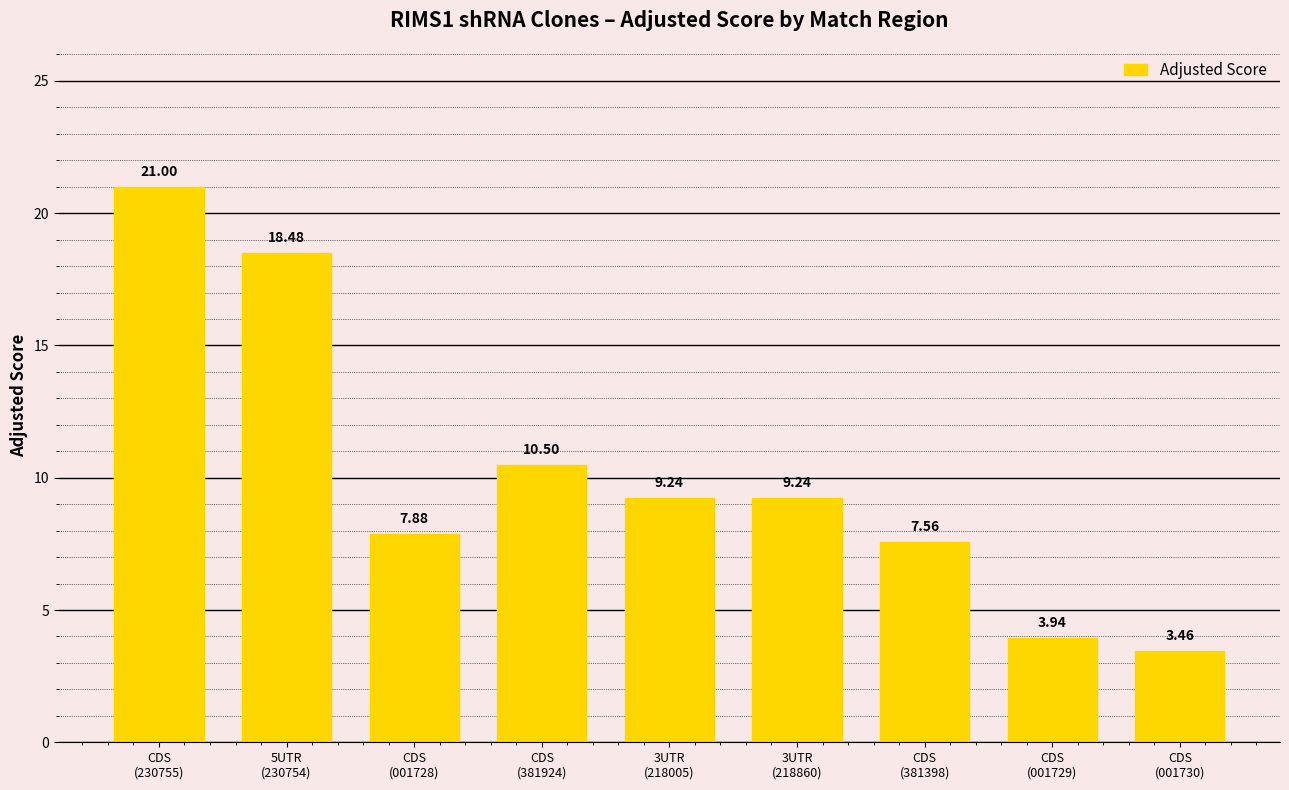

What is the average value?

10.1